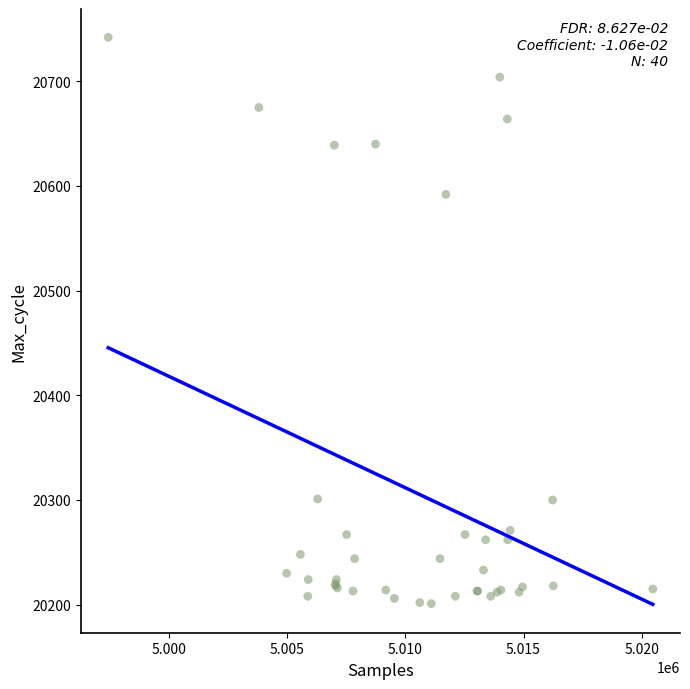

What Y value in the scatter plot is closest to 20471?

20592